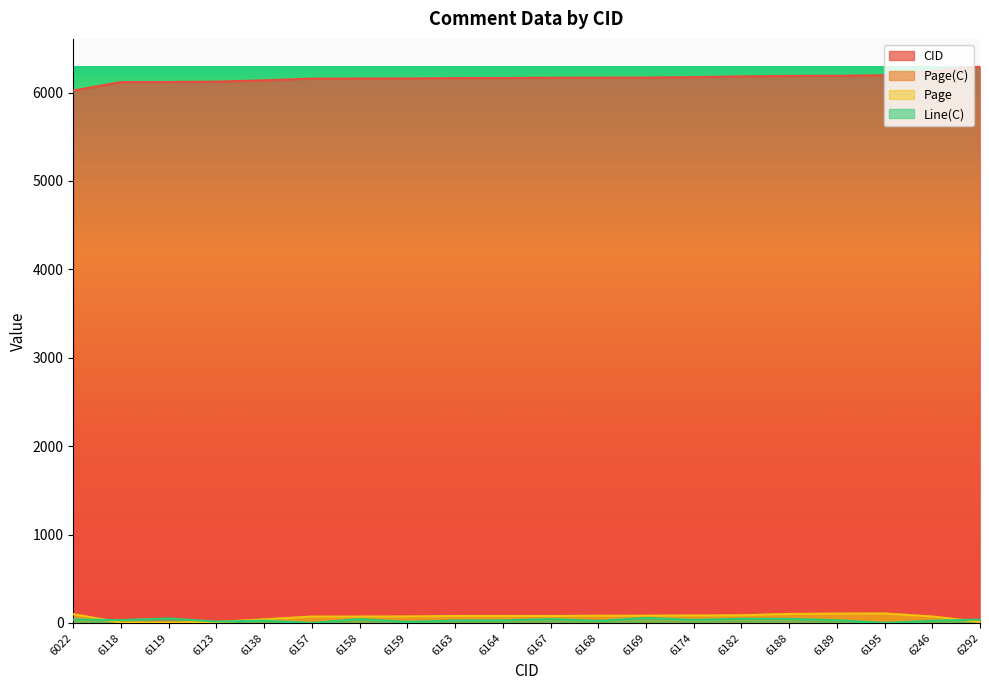

Reading left to right, list all the values displayed in this chart.

CID: 6022	6118	6119	6123	6138	6157	6158	6159	6163	6164	6167	6168	6169	6174	6182	6188	6189	6195	6246	6292
Page(C): 99	5	5	10	41	72	72	73	79	79	79	81	82	84	86	102	105	107	73	12
Page: 99	5	5	10	41	72	72	73	79	79	79	81	82	84	86	102	105	107	73	12
Line(C): 40	32	51	16	26	1	44	13	28	30	44	24	57	35	47	46	31	1	25	39